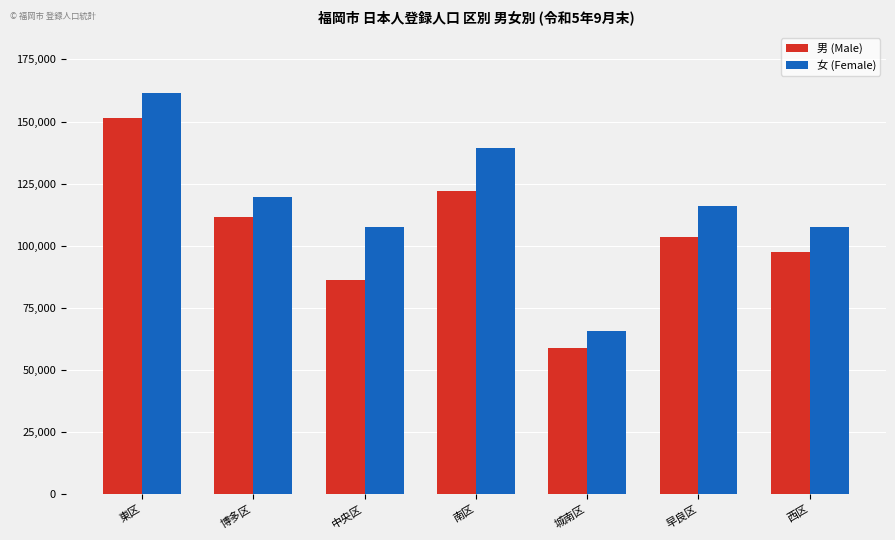

What is the difference between the highest and lowest values at 東区?

10132